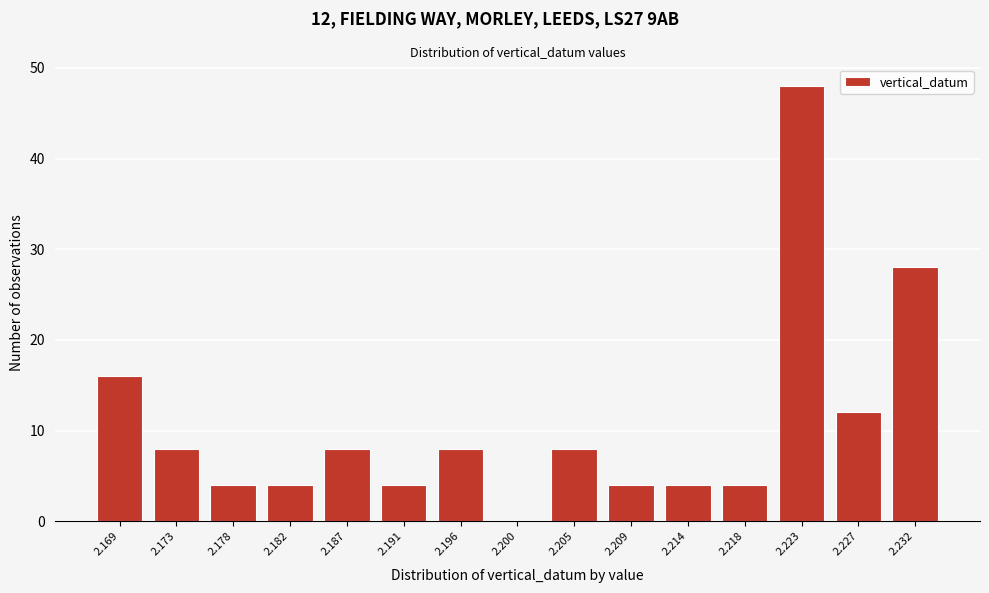

Reading left to right, list all the values displayed in this chart.

2.169=16	2.173=8	2.178=4	2.182=4	2.187=8	2.191=4	2.196=8	2.200=0	2.205=8	2.209=4	2.214=4	2.218=4	2.223=48	2.227=12	2.232=28